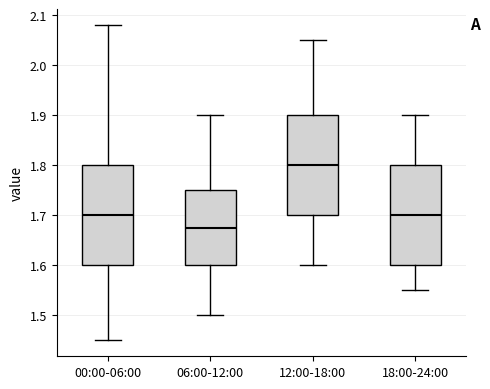

Which box's median line is the lowest?

06:00-12:00